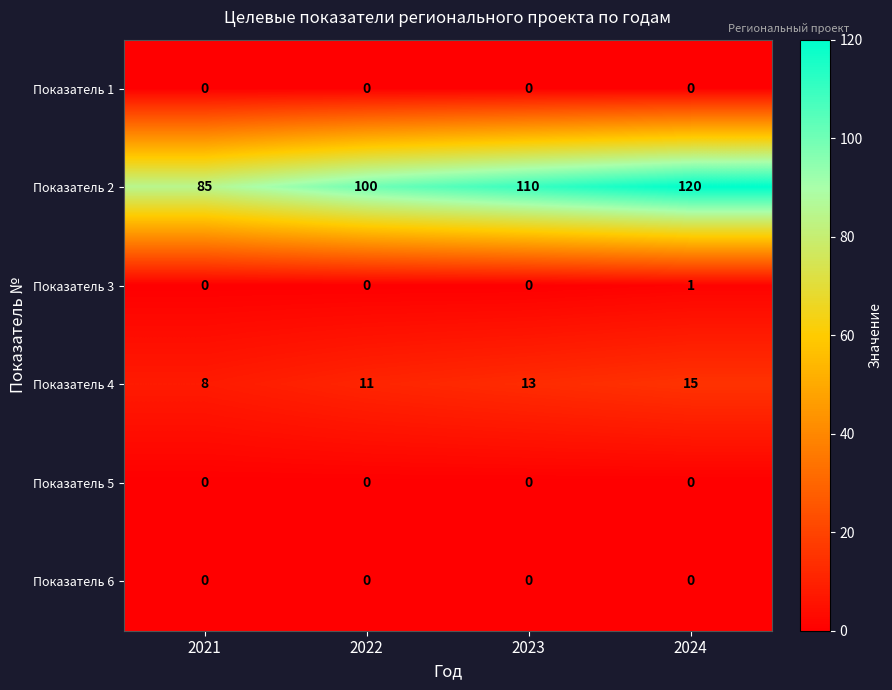

Reading right to left, list all the values displayed in this chart.

Показатель 1: 2024=0	2023=0	2022=0	2021=0
Показатель 2: 2024=120	2023=110	2022=100	2021=85
Показатель 3: 2024=1	2023=0	2022=0	2021=0
Показатель 4: 2024=15	2023=13	2022=11	2021=8
Показатель 5: 2024=0	2023=0	2022=0	2021=0
Показатель 6: 2024=0	2023=0	2022=0	2021=0